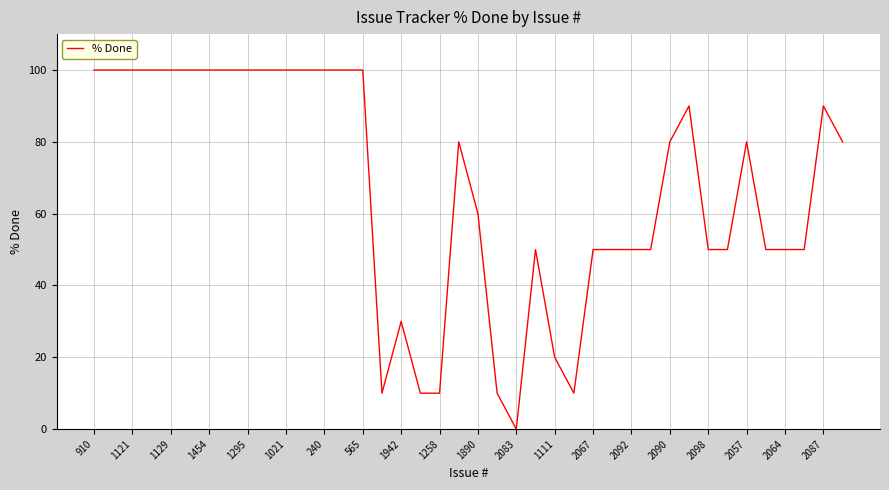

What is the greatest value displayed?

100